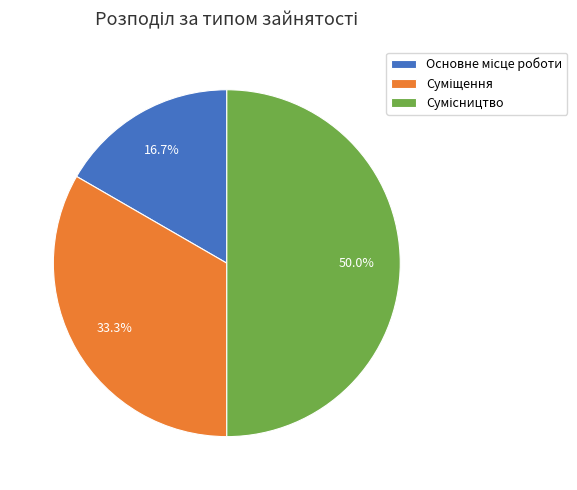

Count the number of slices in the pie.

3